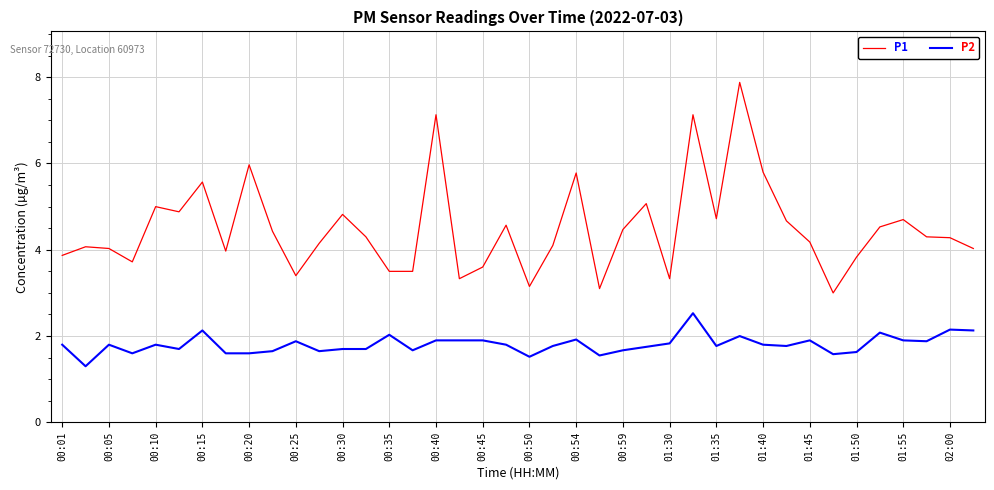

True or false: P1 and P2 intersect in this chart.

False